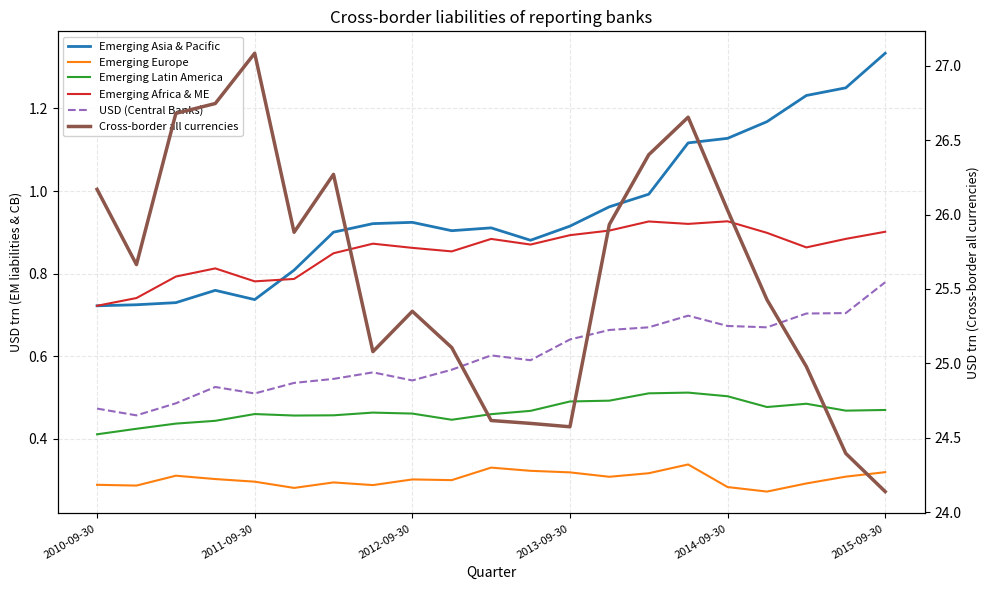

Rank the series by their maximum value, from highest to lowest.

Cross-border all currencies, Emerging Asia & Pacific, Emerging Africa & ME, USD (Central Banks), Emerging Latin America, Emerging Europe